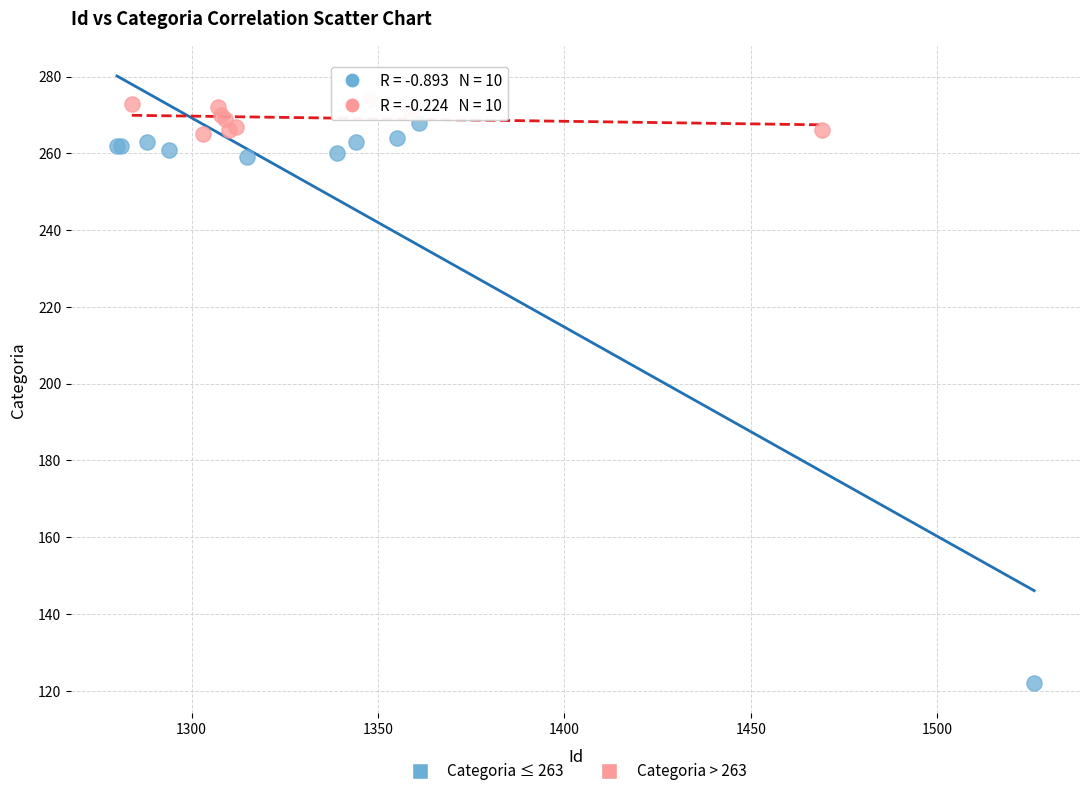

Which series contains the lowest Y value?

Categoria ≤ 263